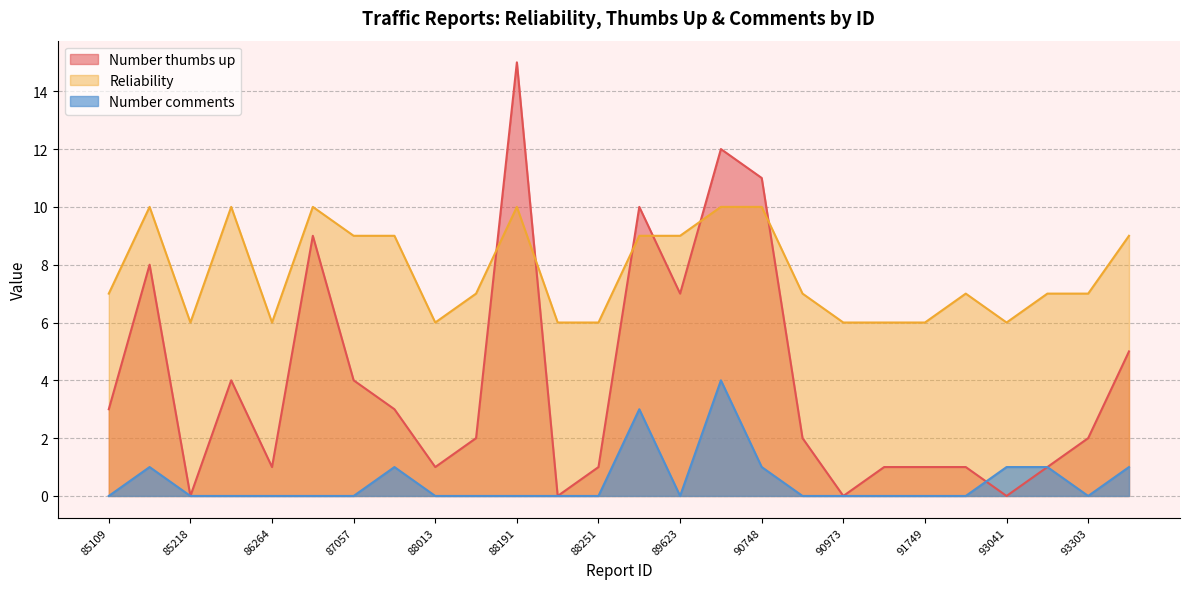

Where does the Number thumbs up series first go above 2?

85109